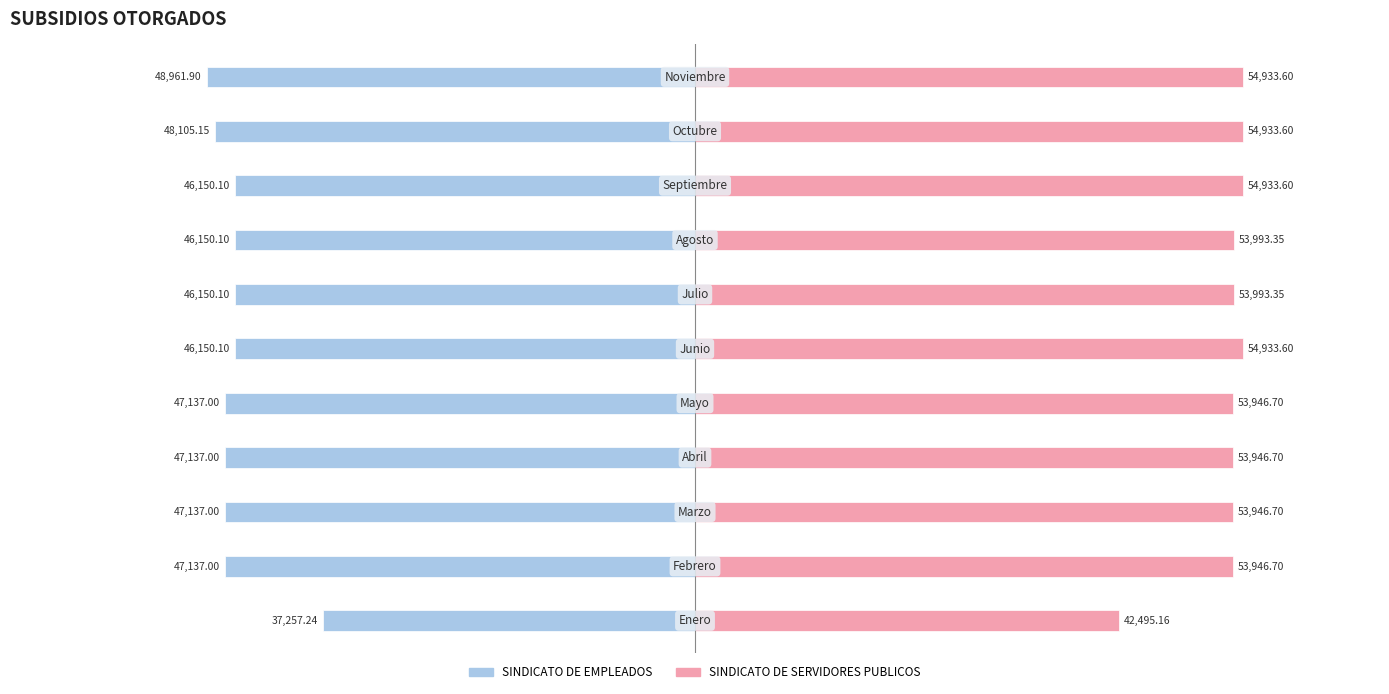

Between 1 and 7, which is larger?

7